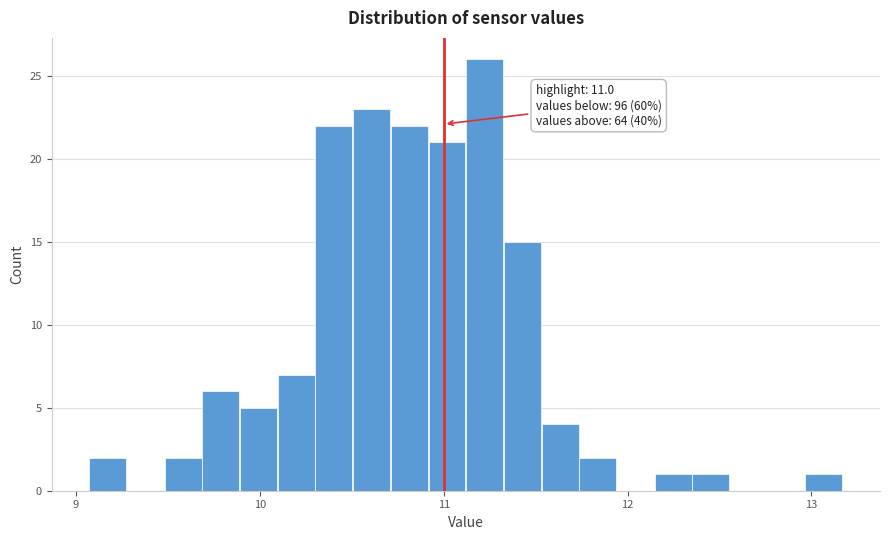

Around what value on the x-axis is the tallest bar? Give the approximate position of its centre, as read against the axis.

11.2